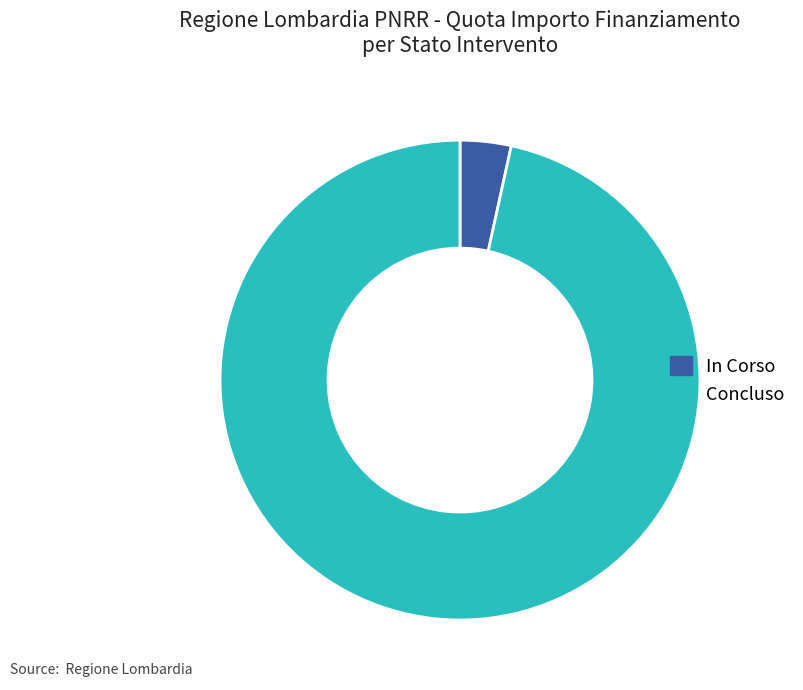

Does Concluso represent more than half of the total?

Yes